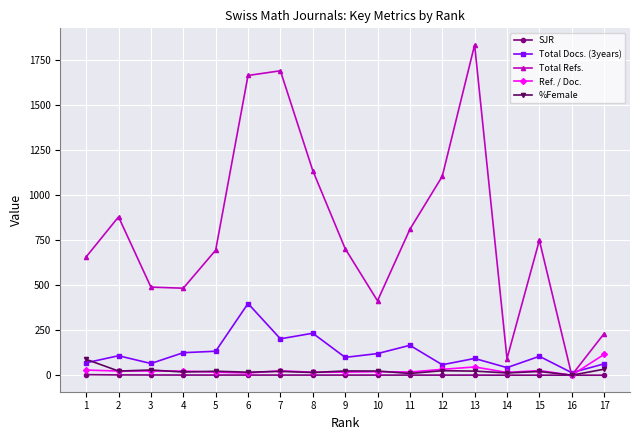

How many data points does each series have?

17